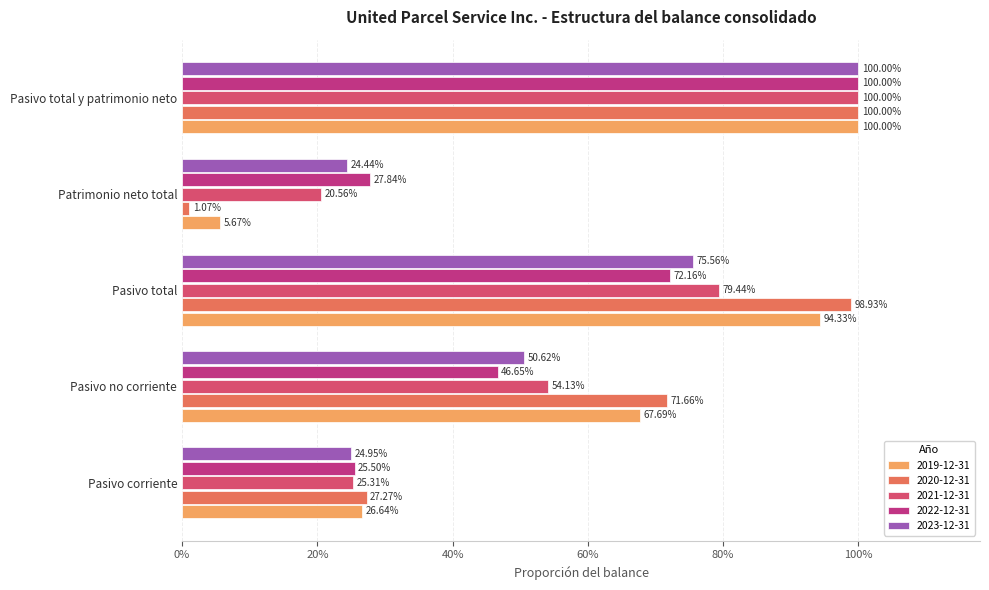

What are all the series names shown in the legend?

2019-12-31, 2020-12-31, 2021-12-31, 2022-12-31, 2023-12-31